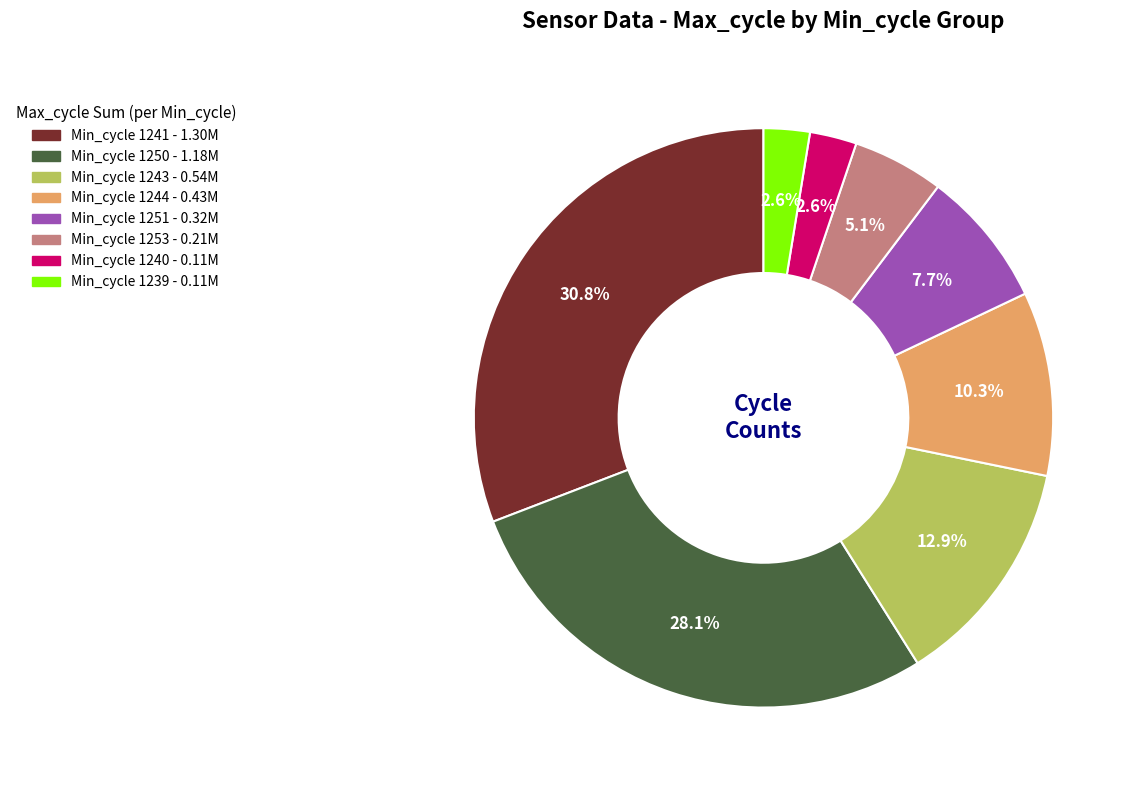

Is there a majority slice in this chart?

No